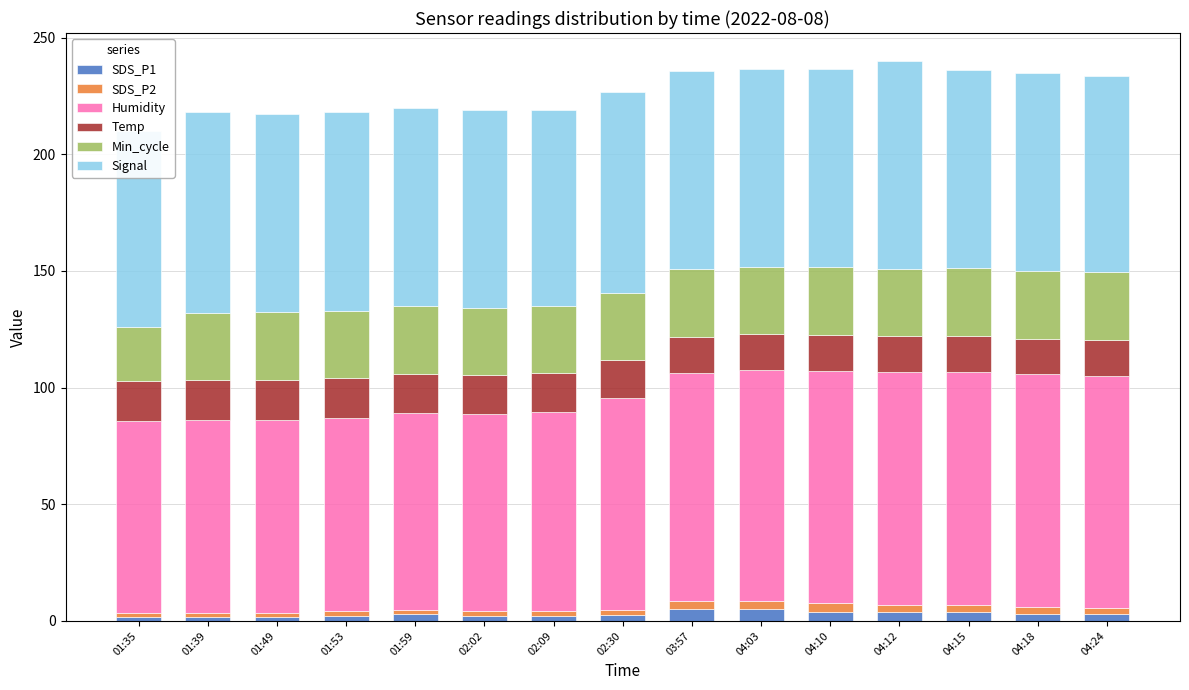

How many data points in Humidity are less than 90?

7